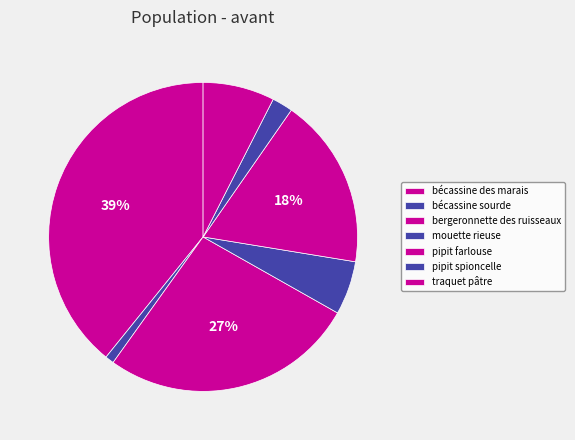

Rank the categories by value from highest to lowest.

bécassine des marais, bergeronnette des ruisseaux, pipit farlouse, traquet pâtre, mouette rieuse, pipit spioncelle, bécassine sourde